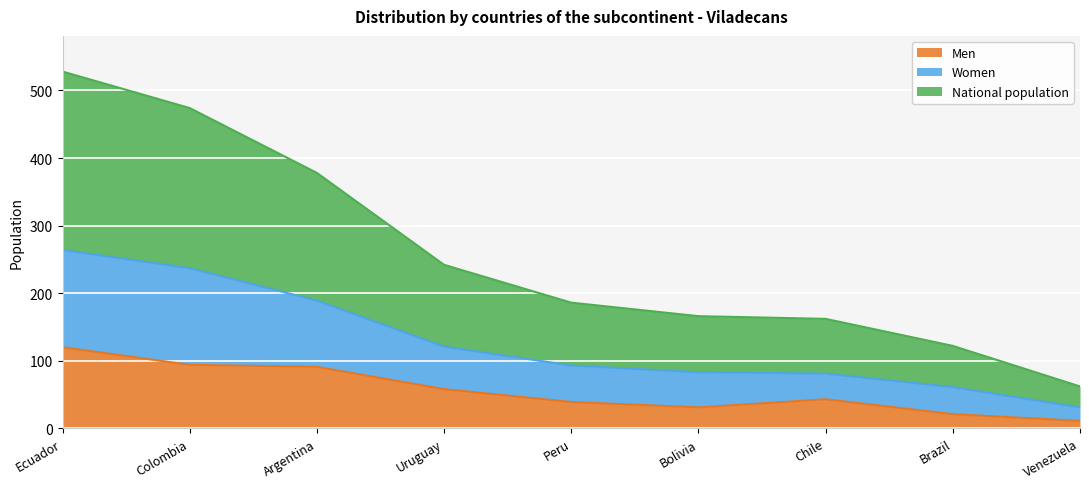

Which series has the widest spread of values?

National population